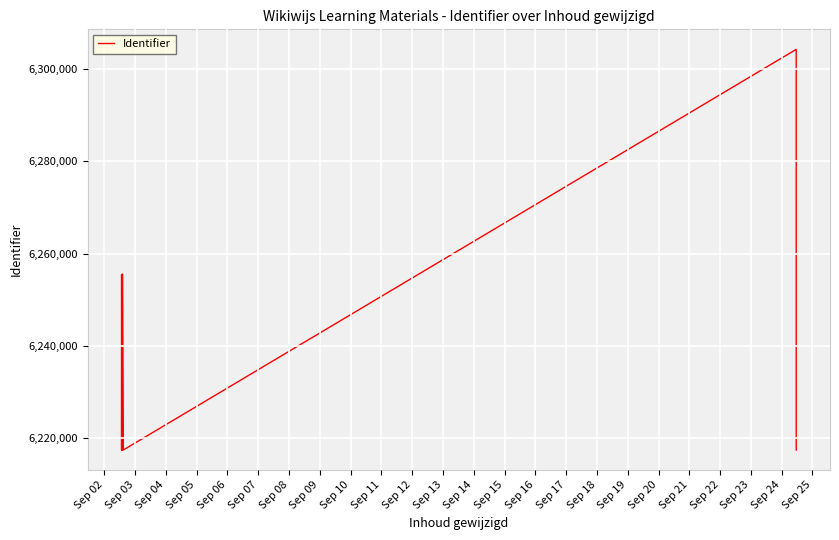

What is the ratio of the value at Sep 11 to the value at Sep 04?

1.0